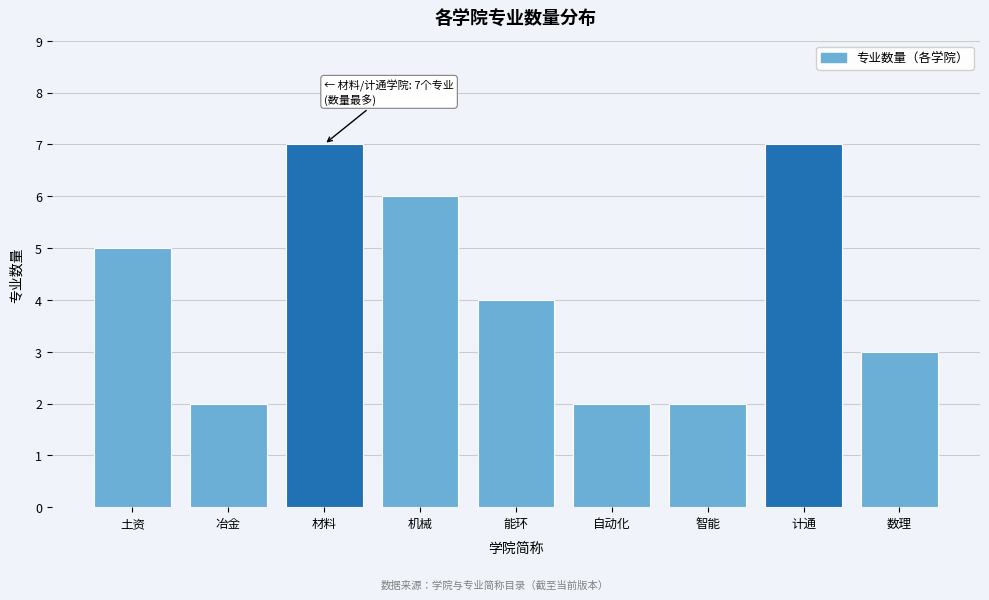

Reading left to right, transcribe all the data shown in this chart.

5	2	7	6	4	2	2	7	3